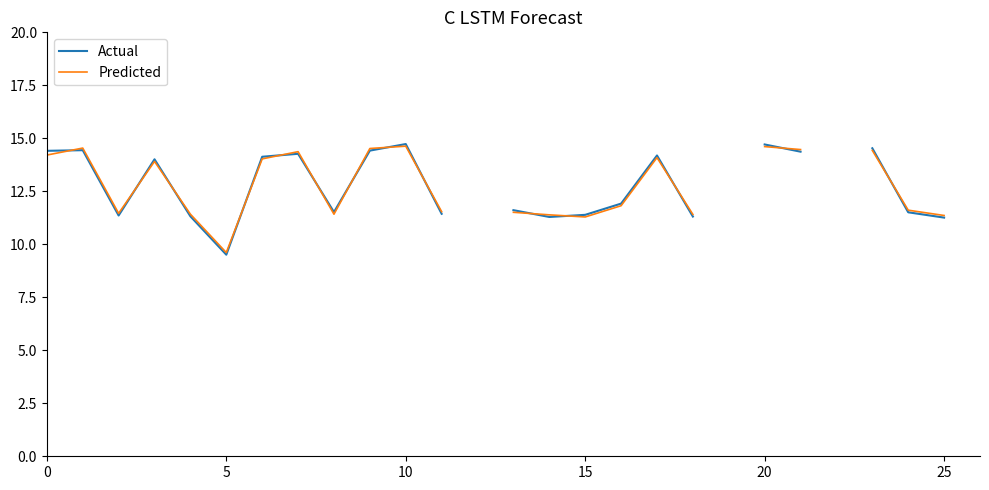

The value of Actual at 18 is 19.2. True or false?

False